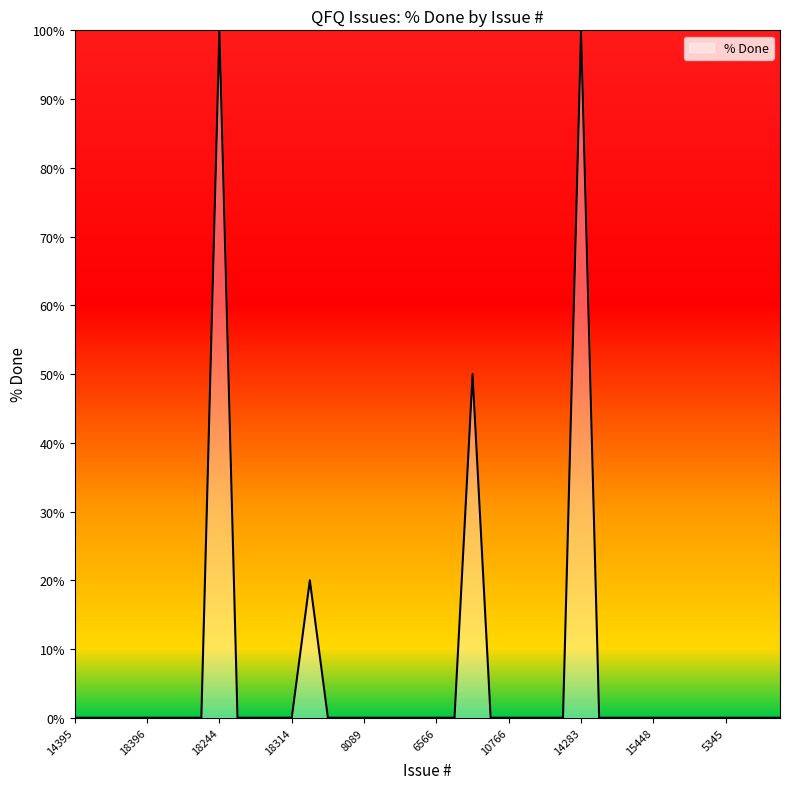

How many distinct data groups are displayed?

1